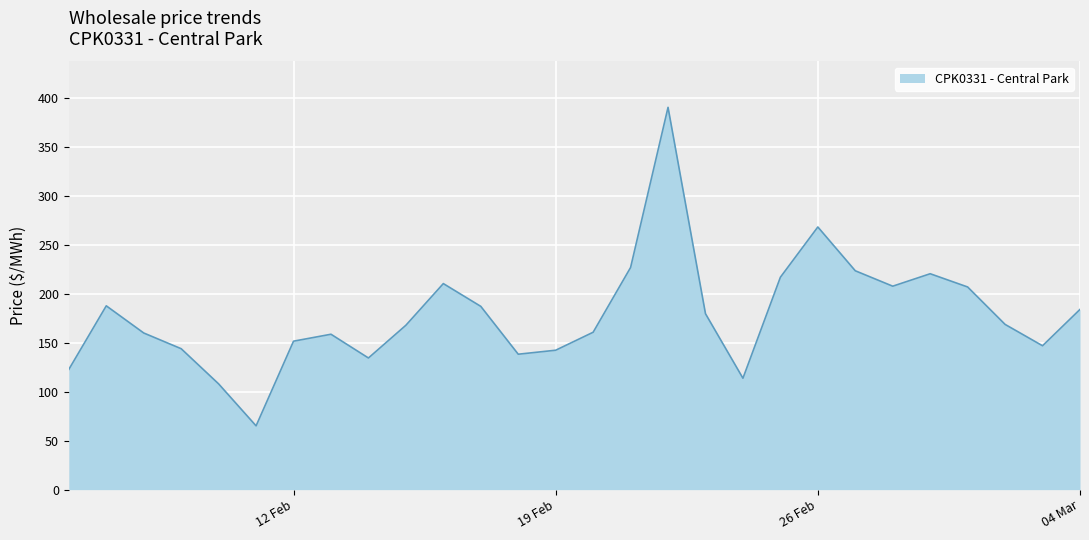

What is the greatest value displayed?

390.9